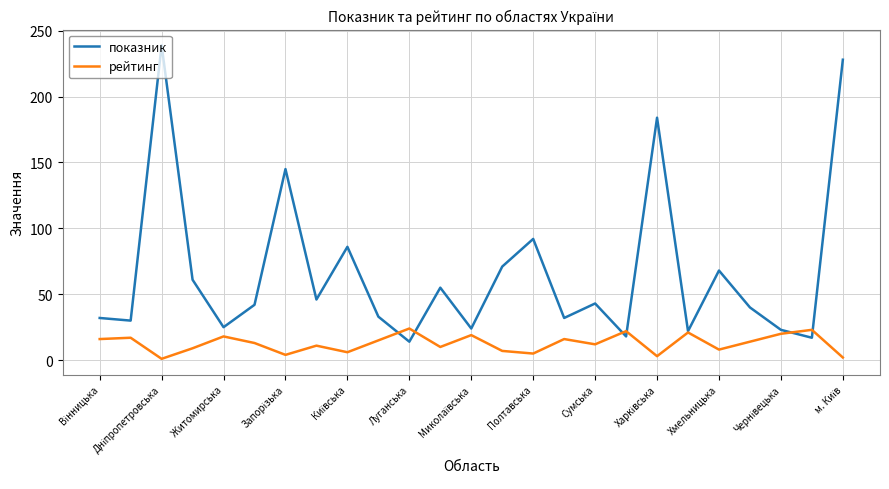

Which series has the largest range (max minus min)?

показник